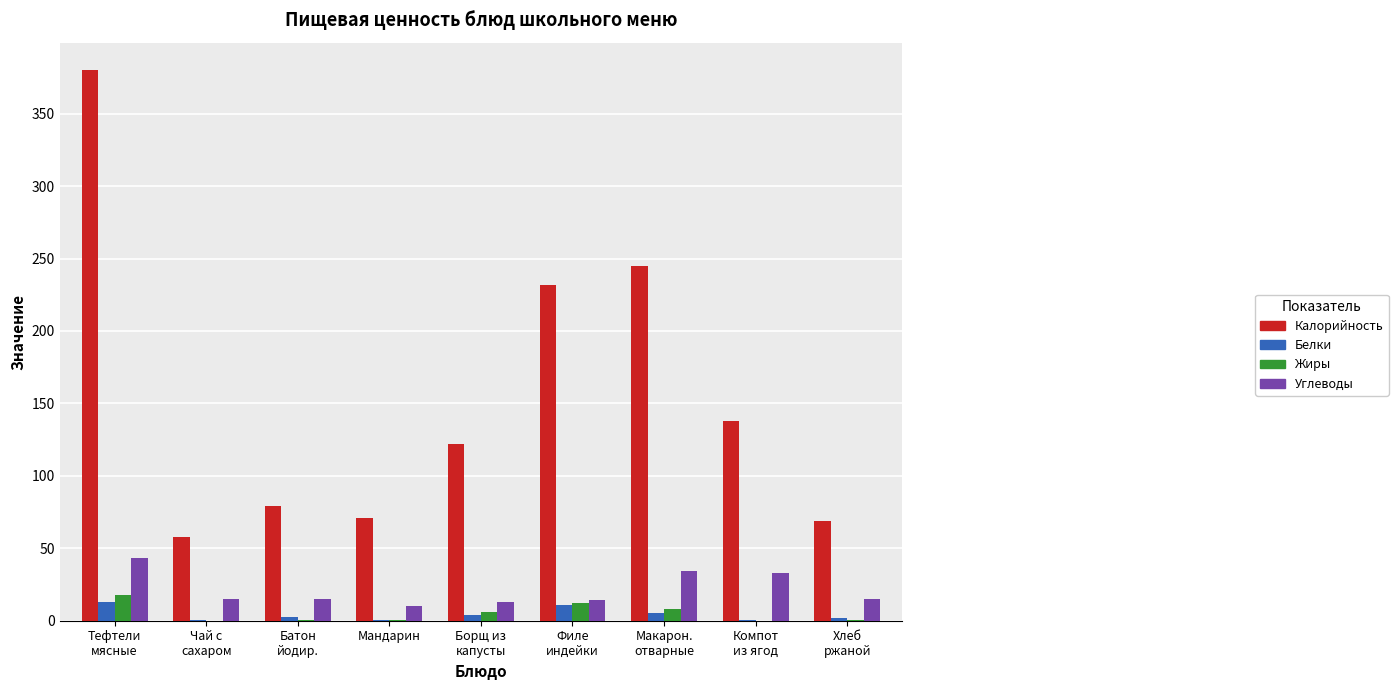

What is the average value of the Жиры series?

5.0